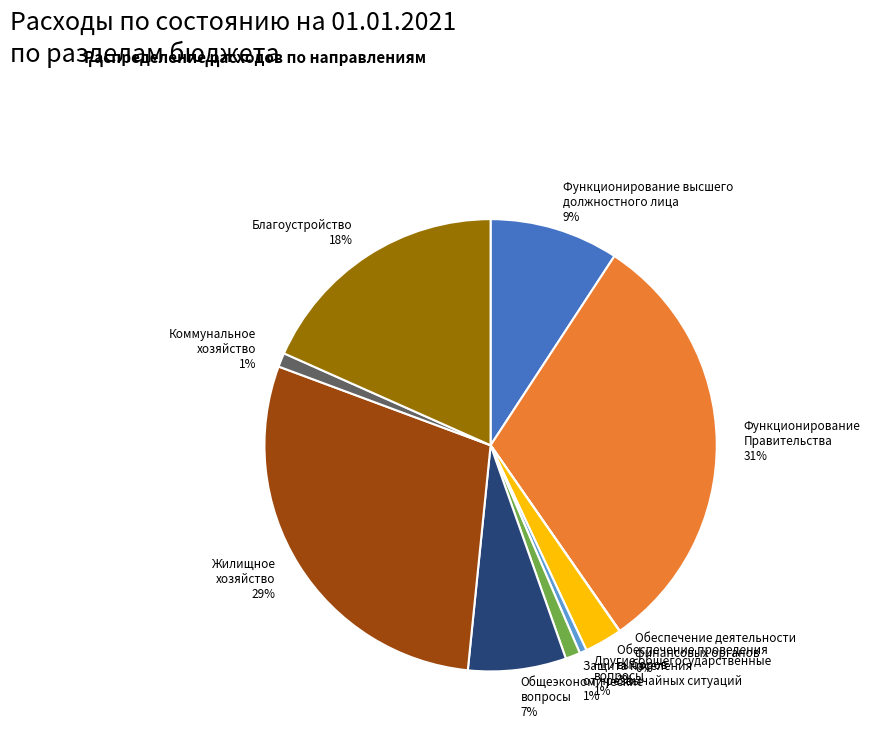

To the nearest percent, what is the combined percentage of Общеэкономические вопросы and Коммунальное хозяйство?

8%